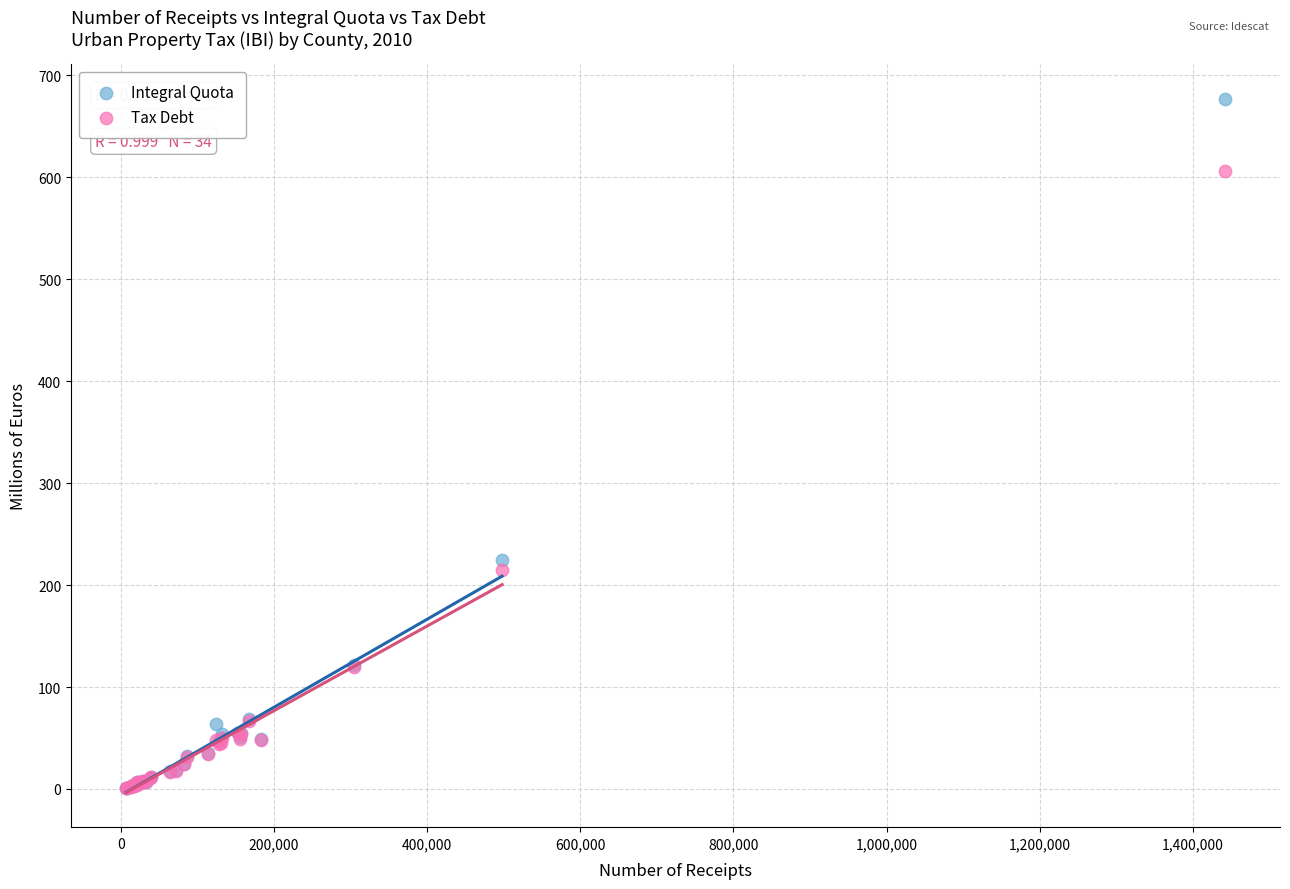

Across all series, what Y value is closest to 339?

224.2